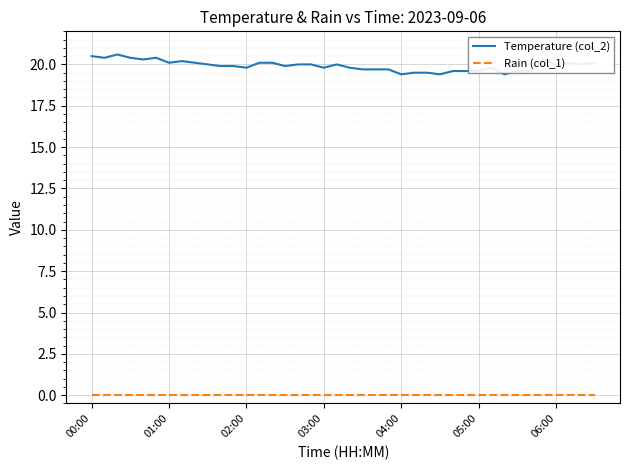

List the series in order of their overall mean, highest first.

Temperature (col_2), Rain (col_1)